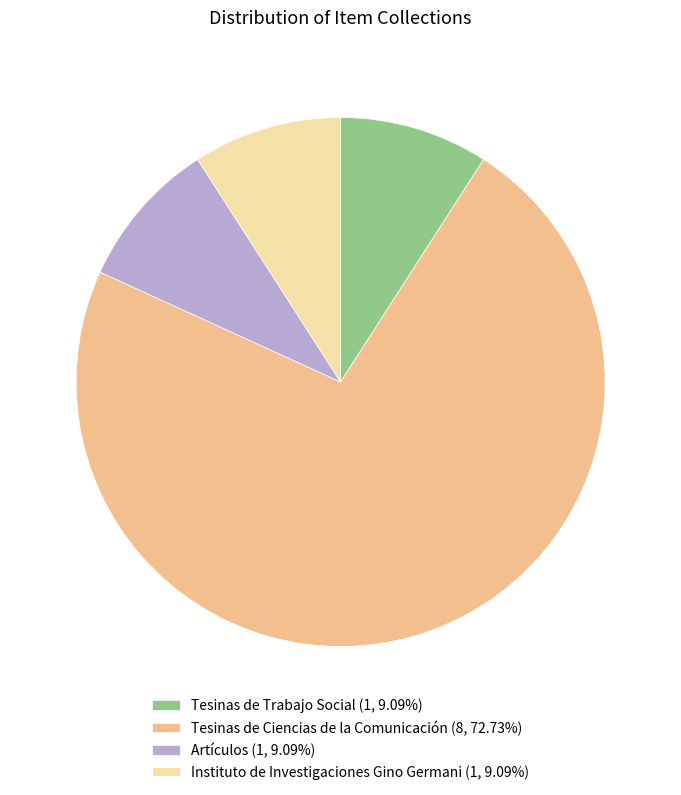

What is the ratio of the value at Instituto de Investigaciones Gino Germani (1, 9.09%) to the value at Artículos (1, 9.09%)?

1.0